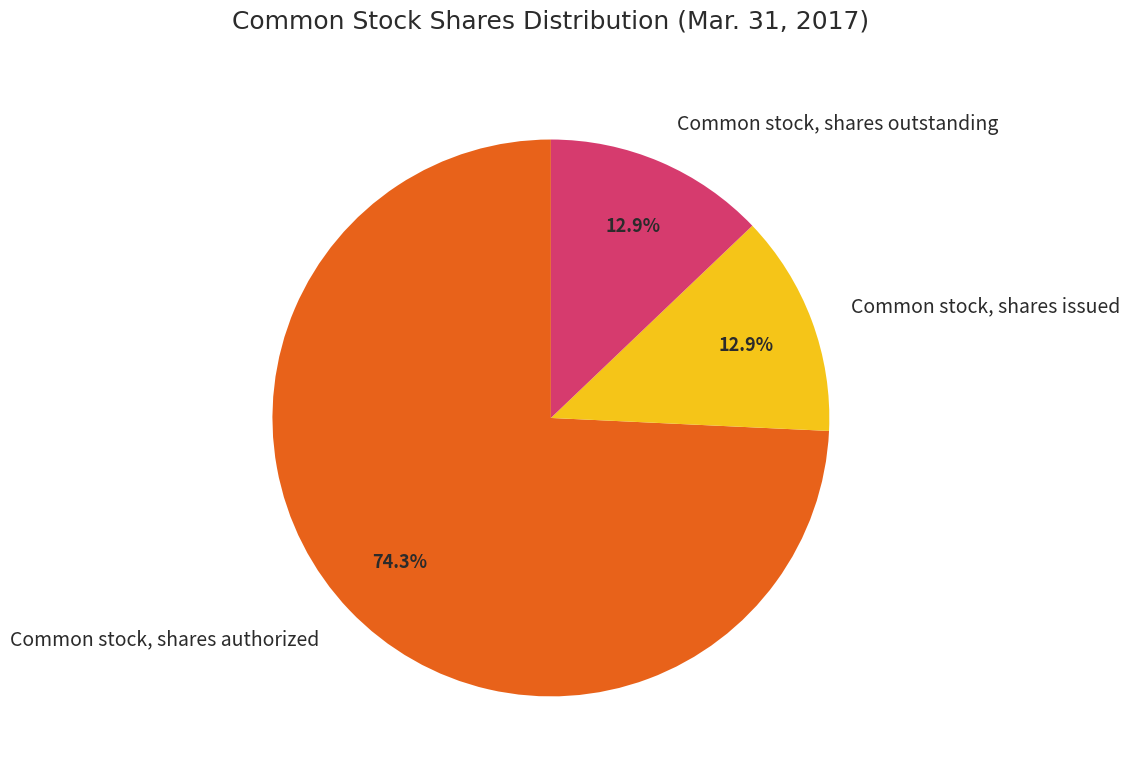

How many segments does this pie chart have?

3